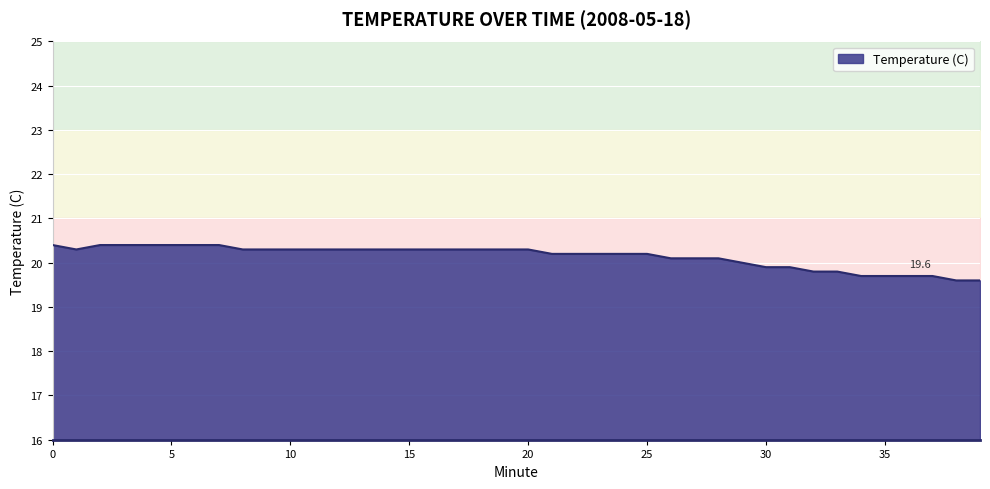

True or false: the data shows 32.7 at 14.

False